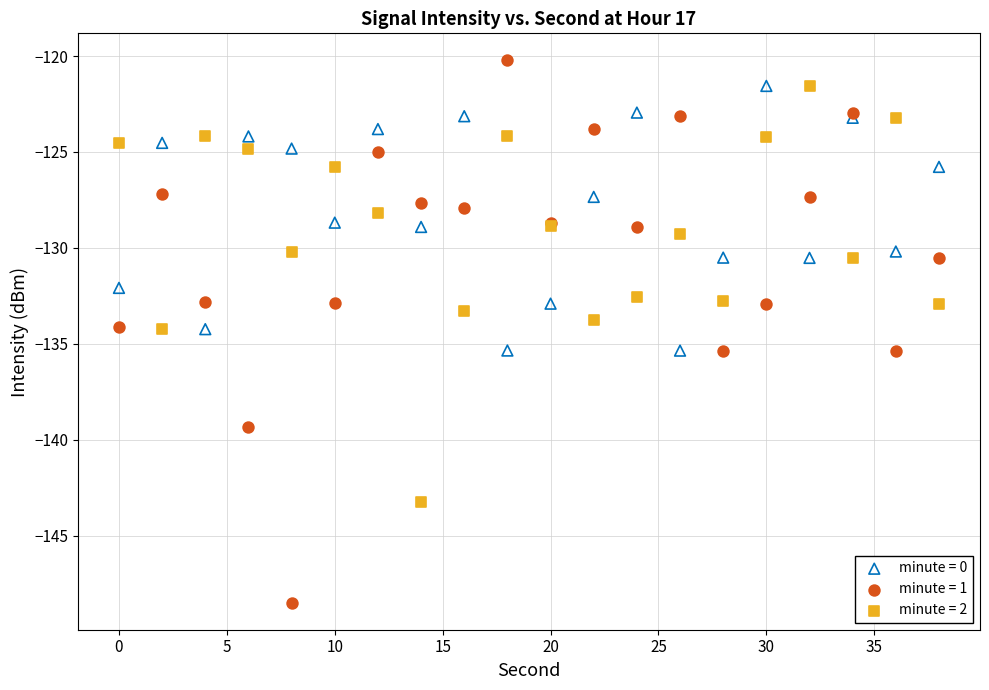

Which series contains the lowest Y value?

minute = 1